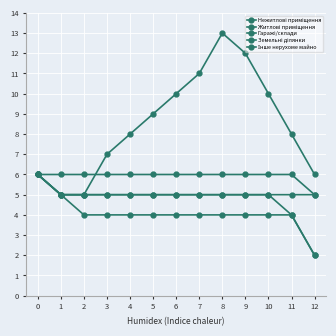

True or false: Гаражі/склади and Інше нерухоме майно intersect in this chart.

False